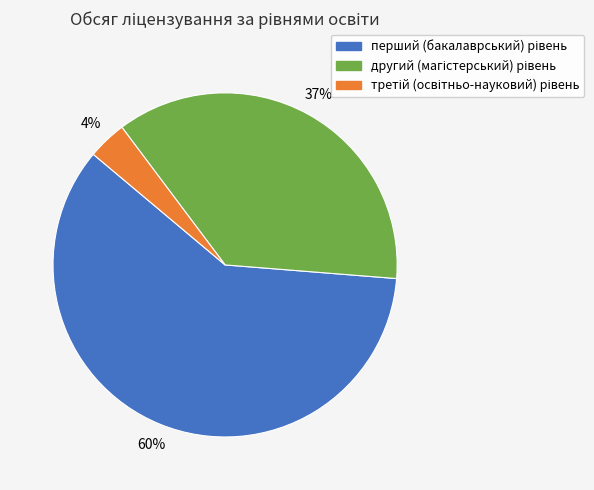

Is there a majority slice in this chart?

Yes